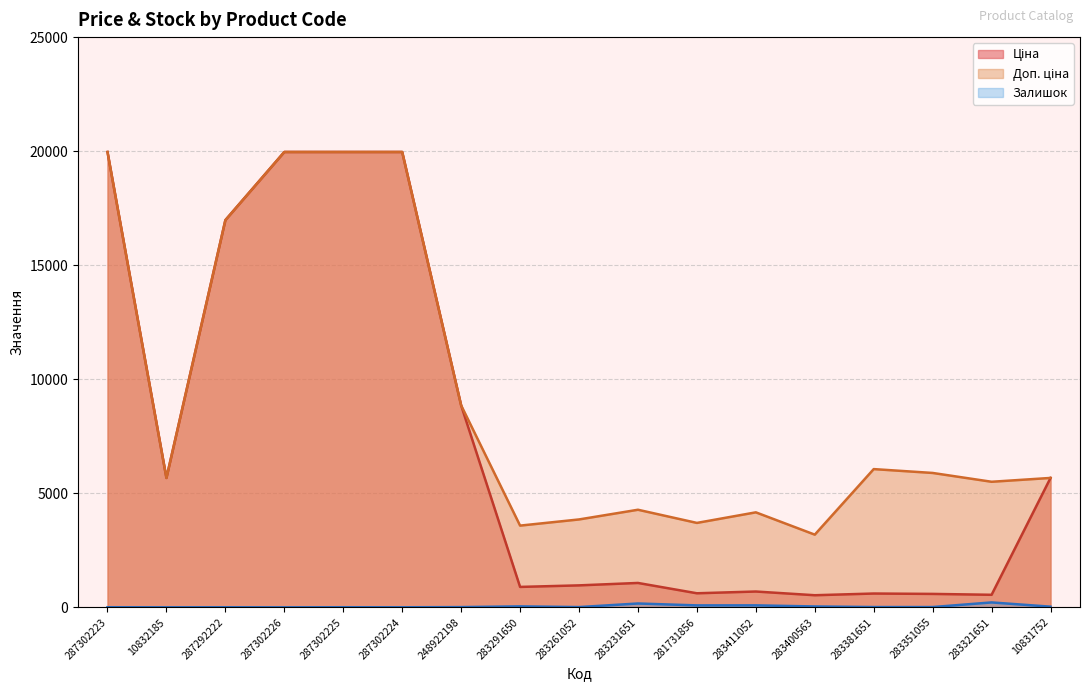

True or false: Залишок and Ціна cross at least once.

False